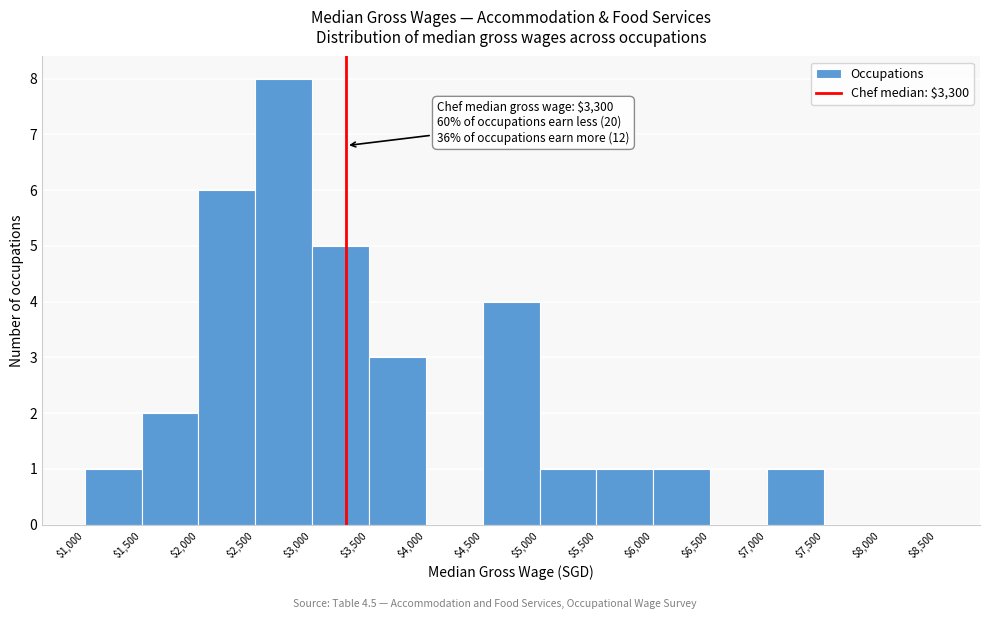

Which range on the x-axis has the tallest bar?

$2,500 to $3,000